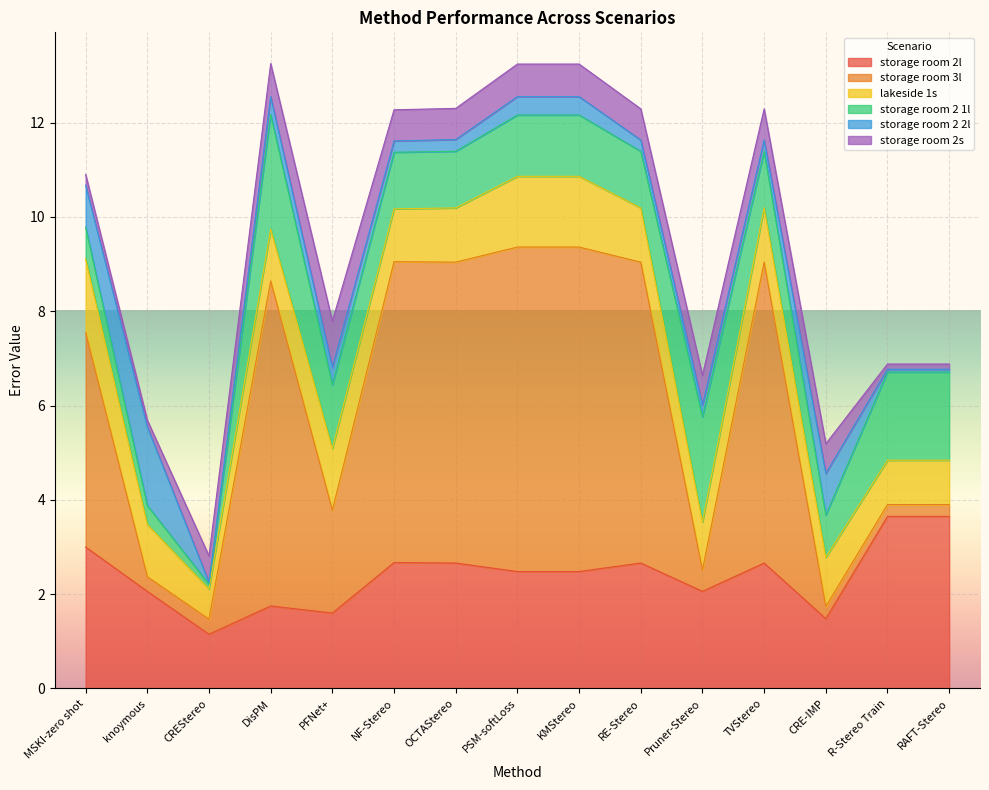

What is the sum of the storage room 2l values at RE-Stereo and MSKI-zero shot?

5.7